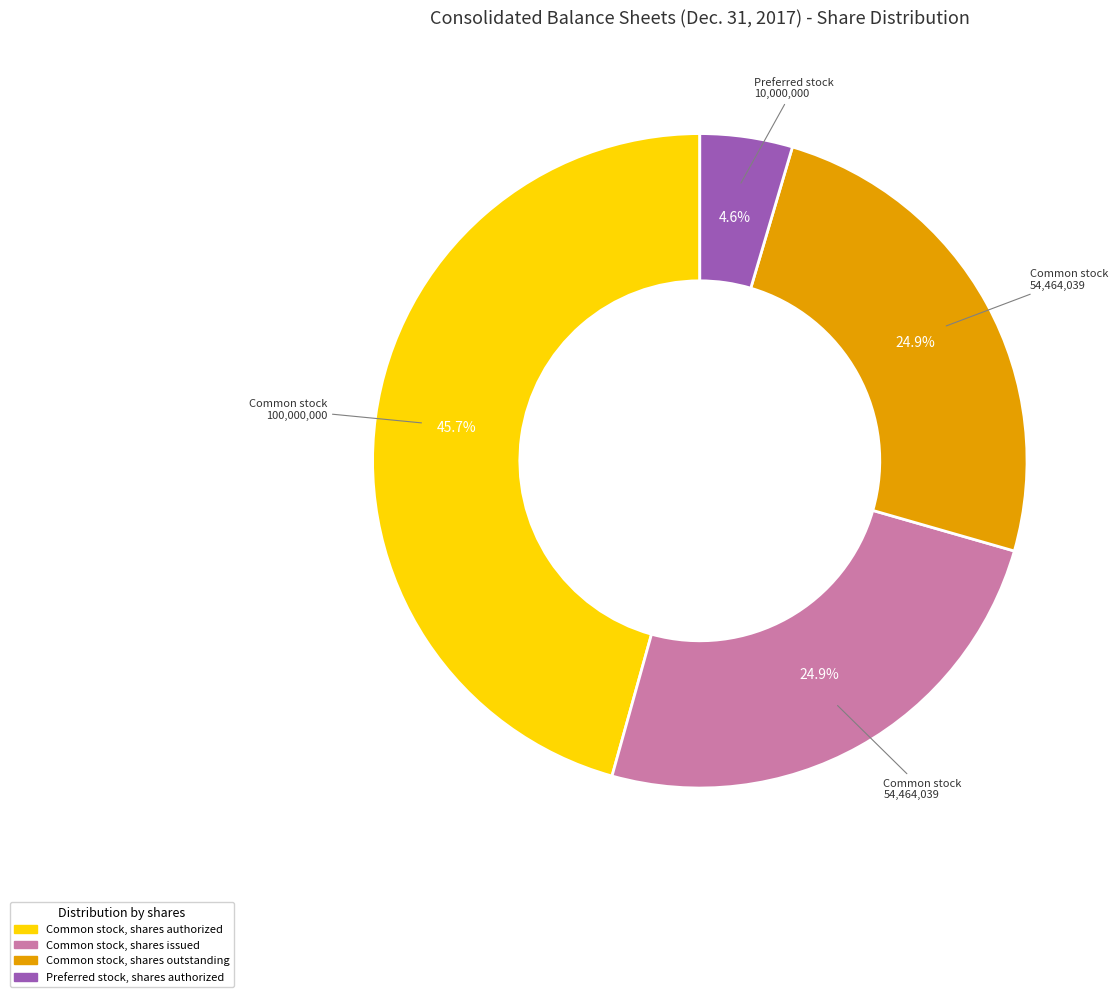

Does any single category account for the majority?

No